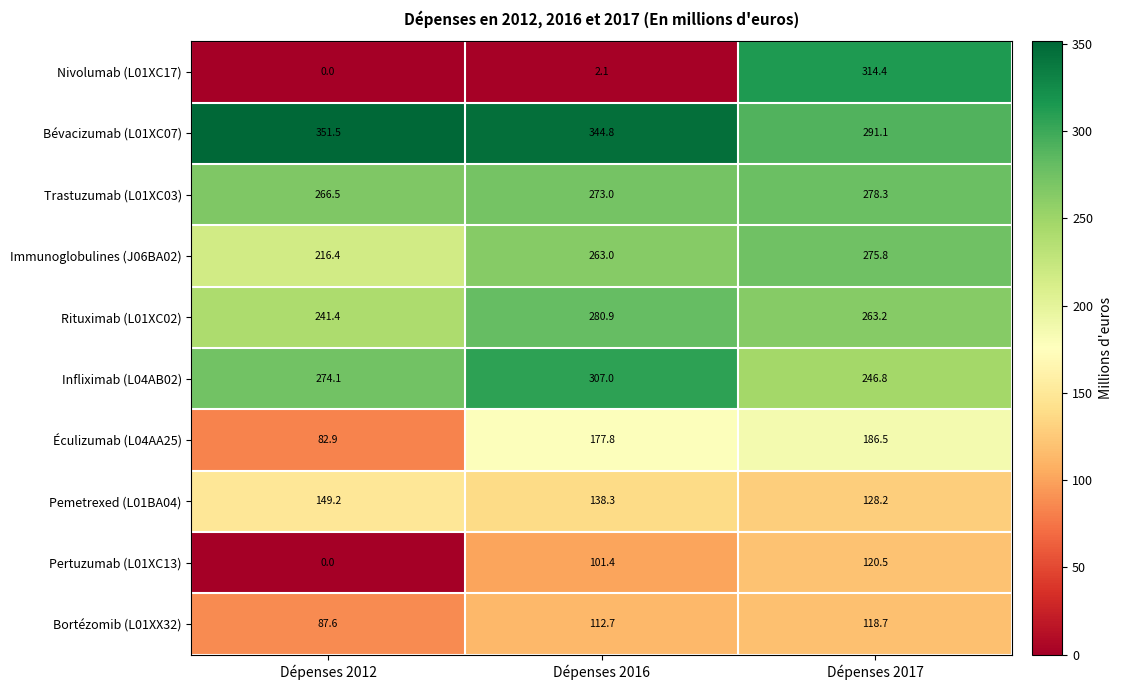

Which series has the largest total across all categories?

Bévacizumab (L01XC07)